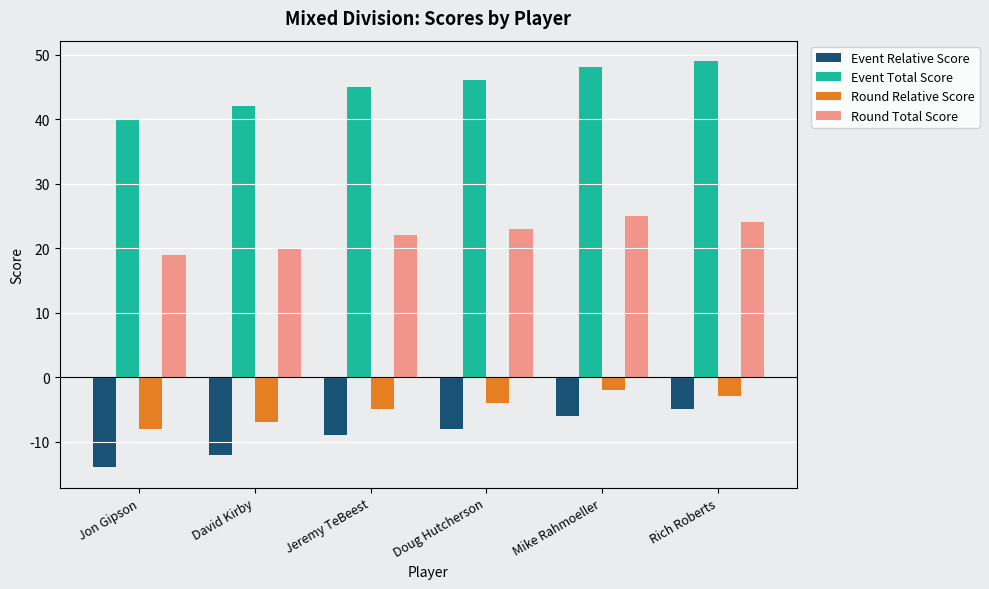

Is the value of Round Total Score at David Kirby greater than the value of Event Relative Score at David Kirby?

Yes